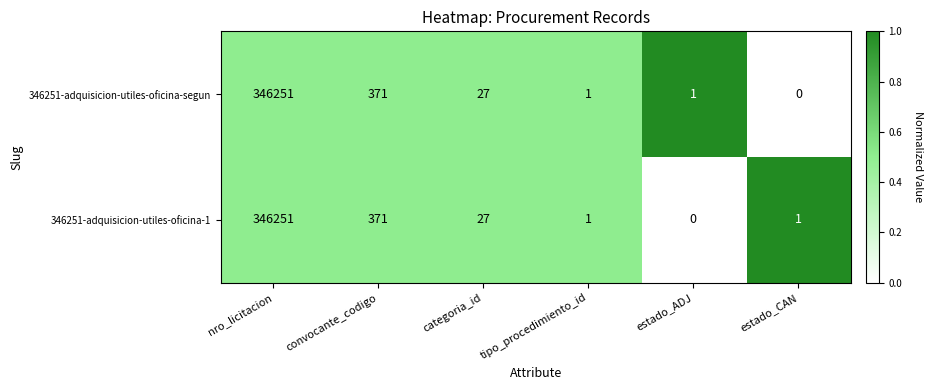

What is the difference between the 346251-adquisicion-utiles-oficina-1 values at estado_ADJ and categoria_id?

27